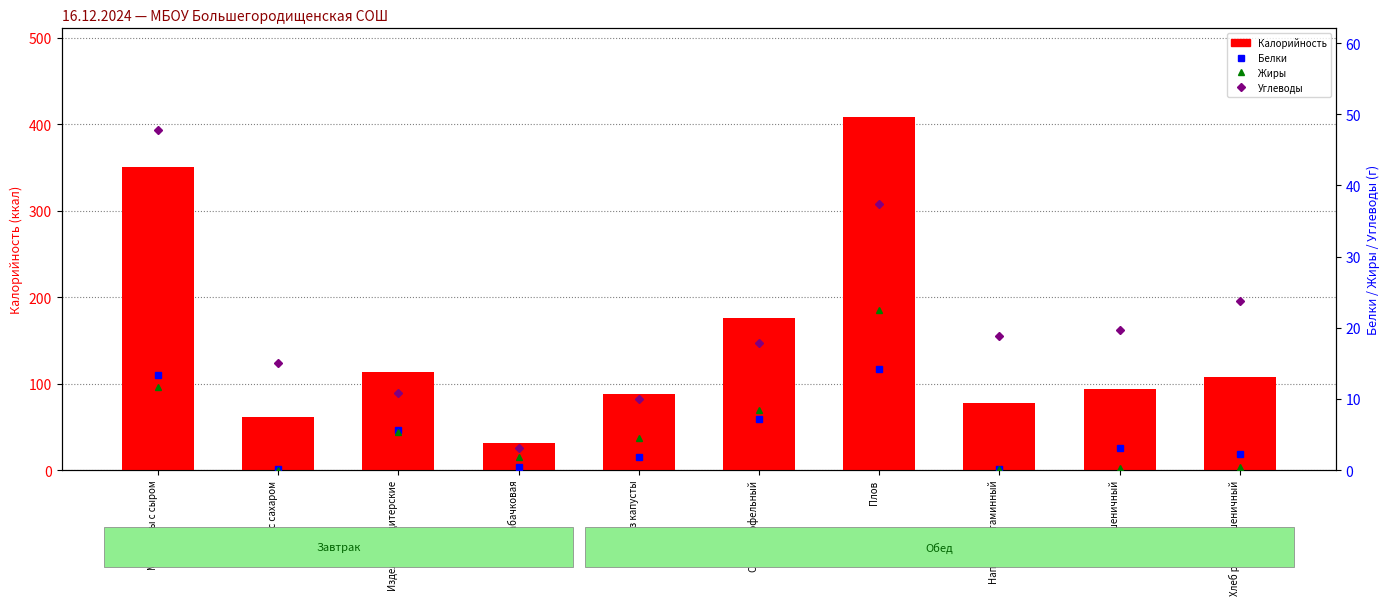

At Салат из капусты, list the series in order from largest to smallest.

Калорийность, Углеводы, Жиры, Белки